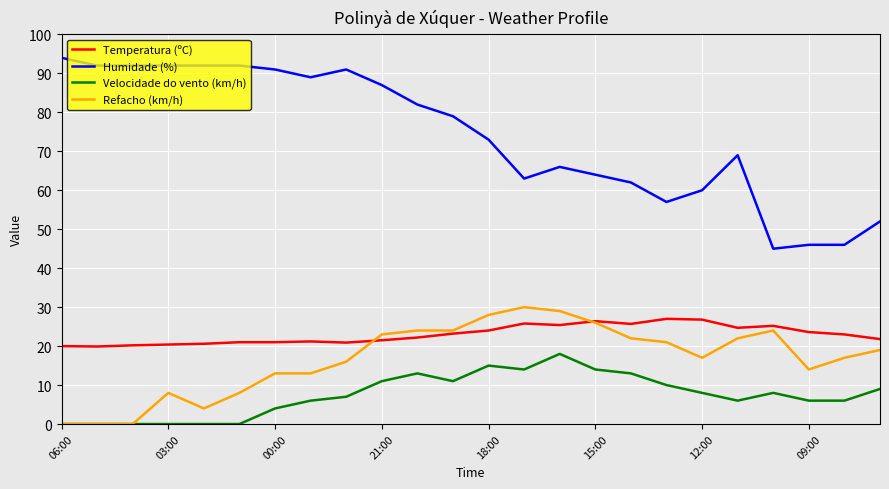

True or false: Velocidade do vento (km/h) and Humidade (%) intersect in this chart.

False